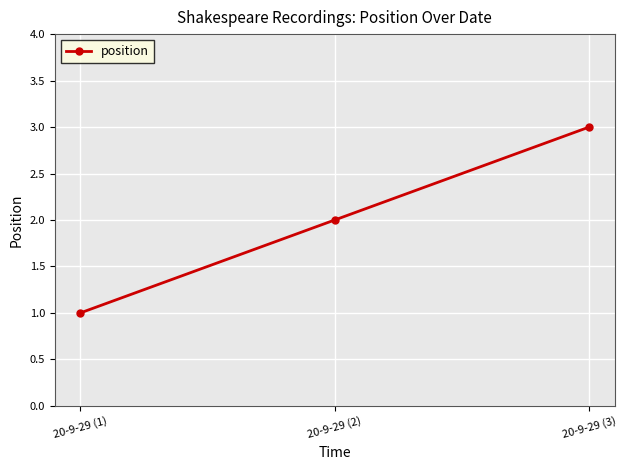

List the labels in order of value, smallest first.

20-9-29 (1), 20-9-29 (2), 20-9-29 (3)